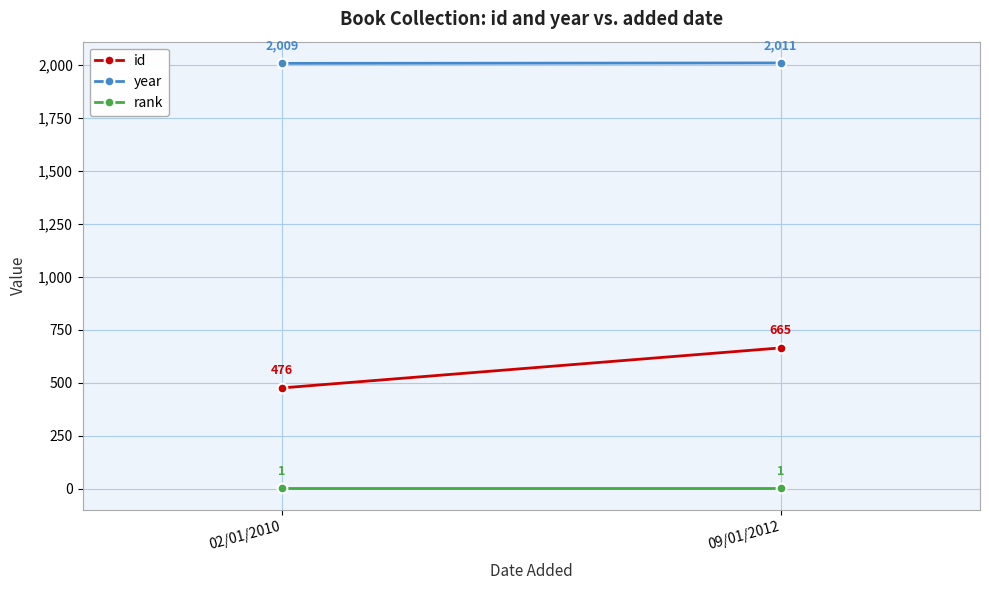

Reading left to right, list all the values displayed in this chart.

id: 476	665
year: 2009	2011
rank: 1	1